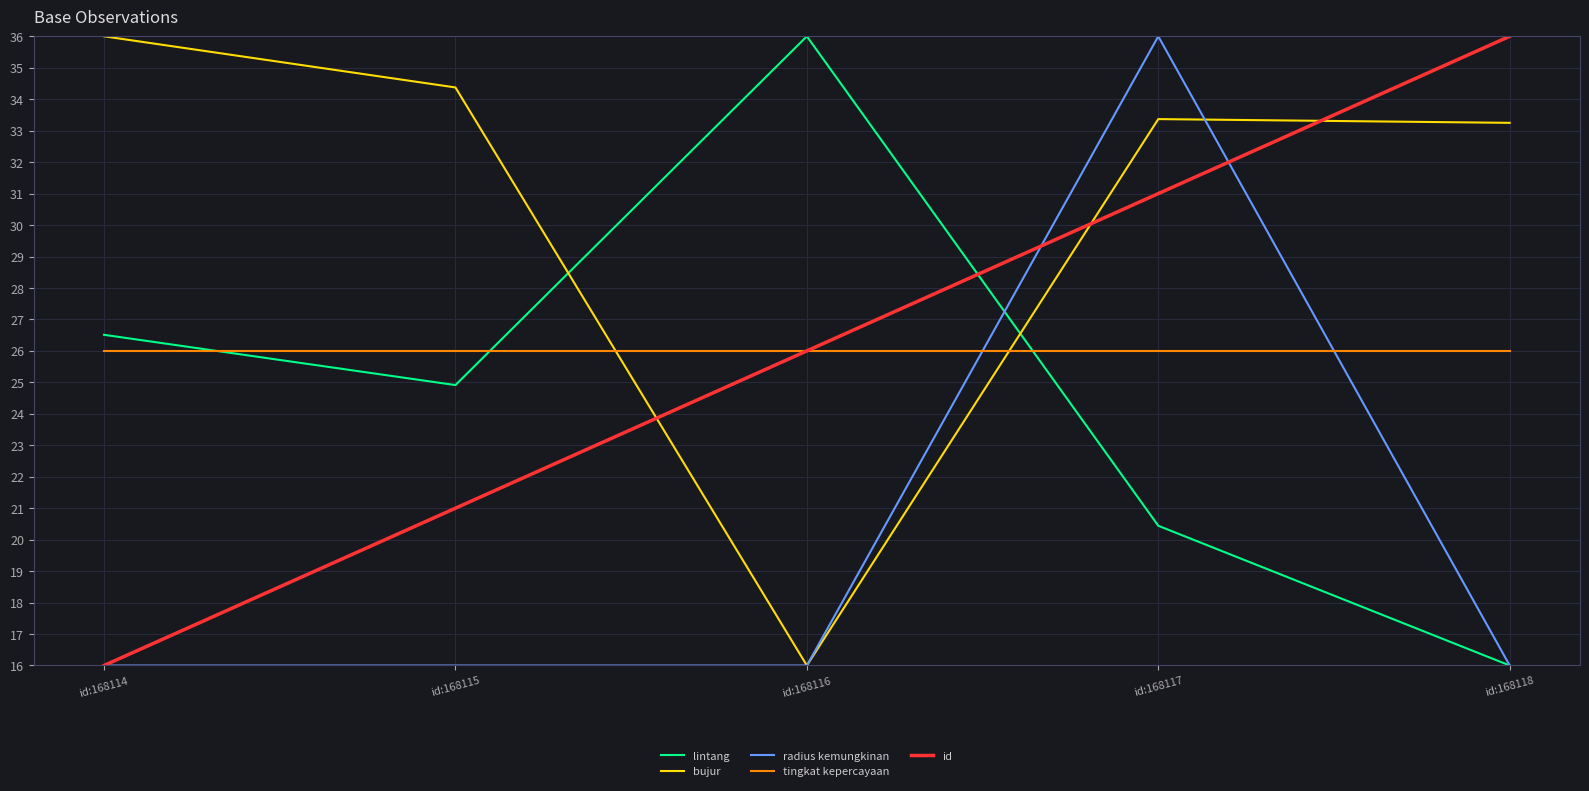

Is the value of tingkat kepercayaan at id:168115 greater than the value of lintang at id:168117?

Yes